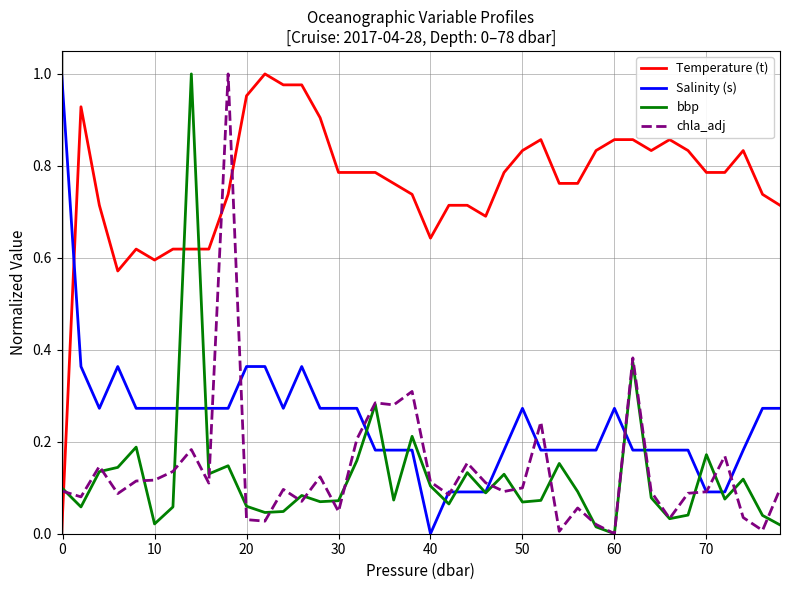

How many intersections are there between chla_adj and Temperature (t)?

3